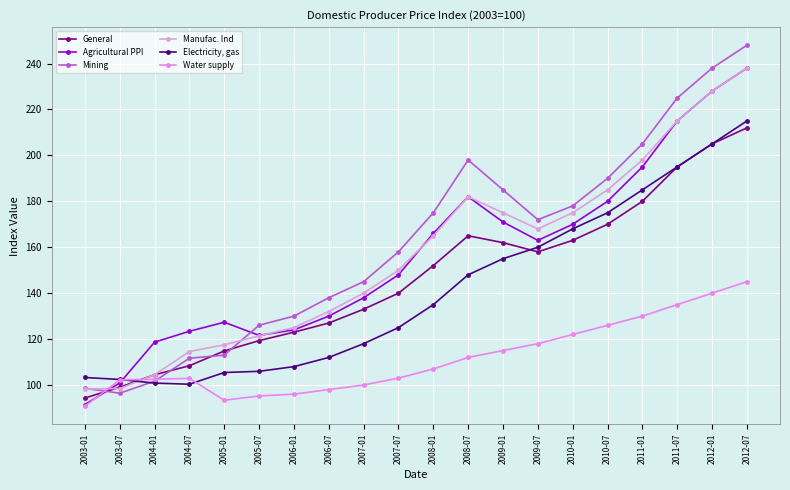

What is the value of the Mining point at the 17th from the left?

205.0